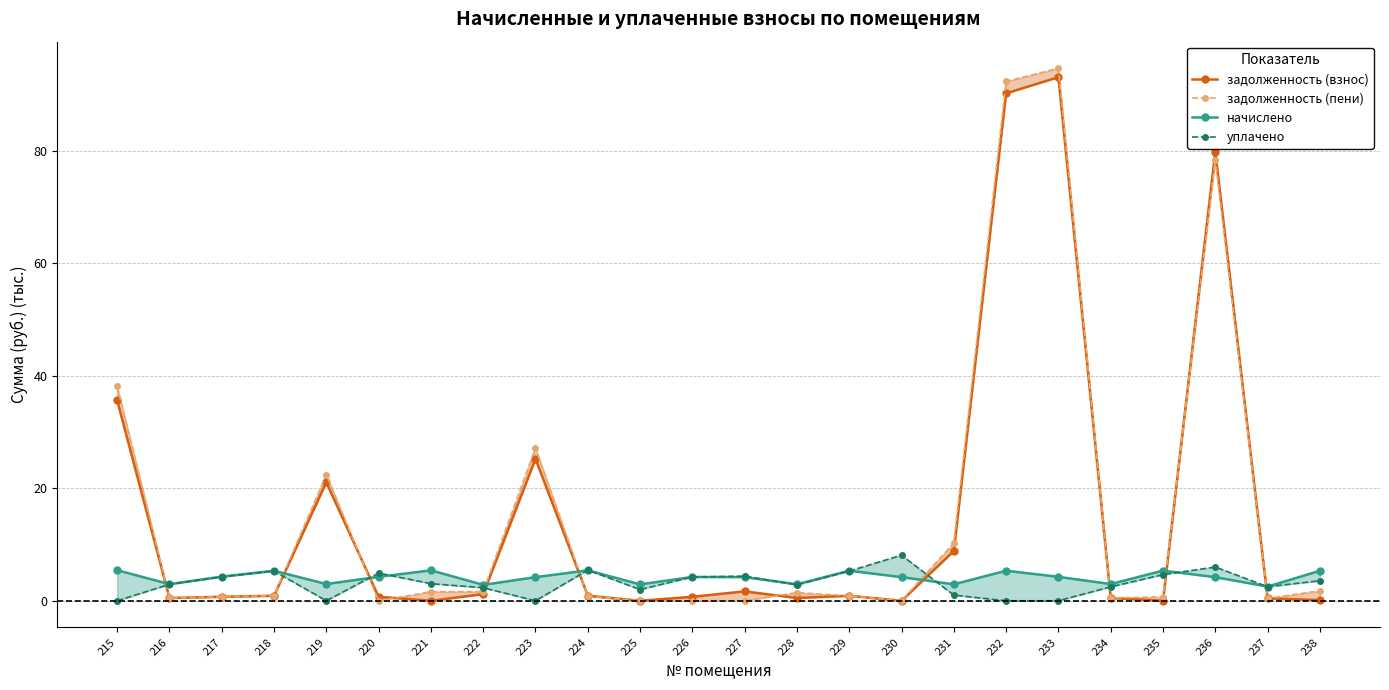

What is the difference between the highest and lowest values at 217?

3.6